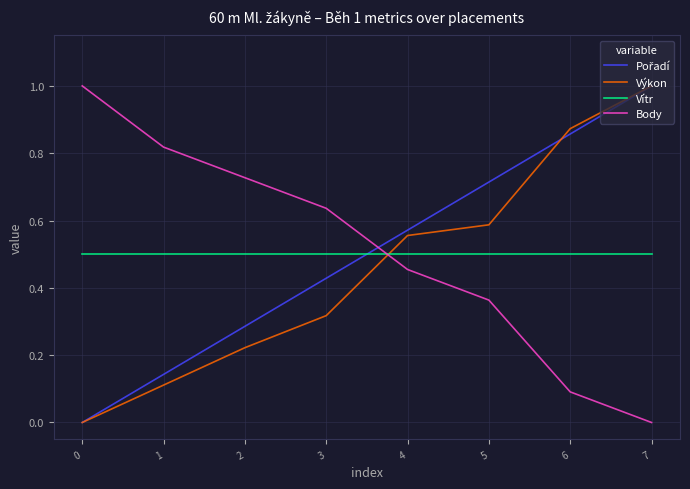

What is the maximum value for Body?

1.0